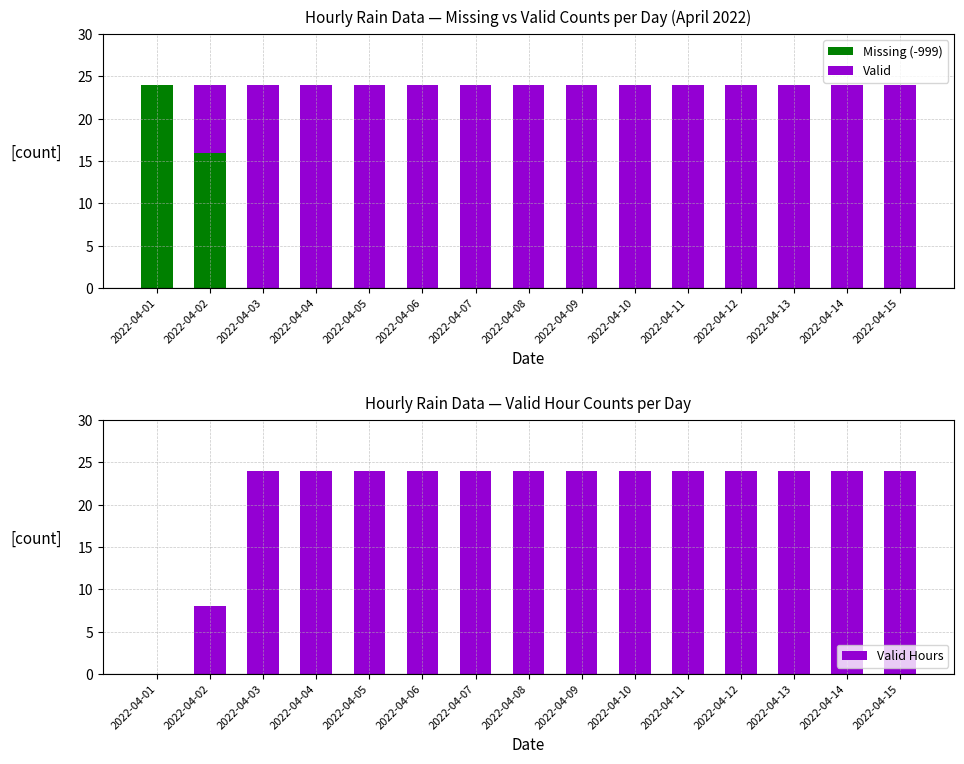

What is the total value across all series at 2022-04-01?

24